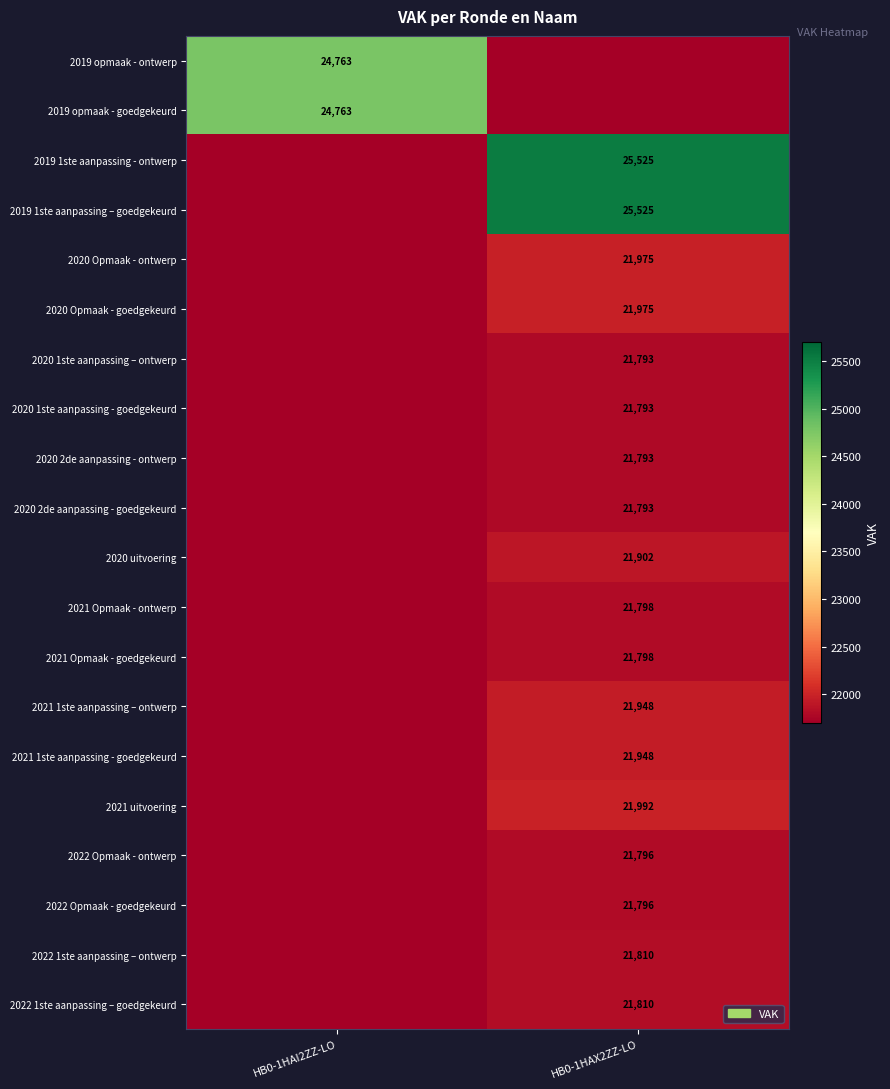

Is it true that 2020 2de aanpassing - goedgekeurd equals 21793 at HB0-1HAX2ZZ-LO?

True